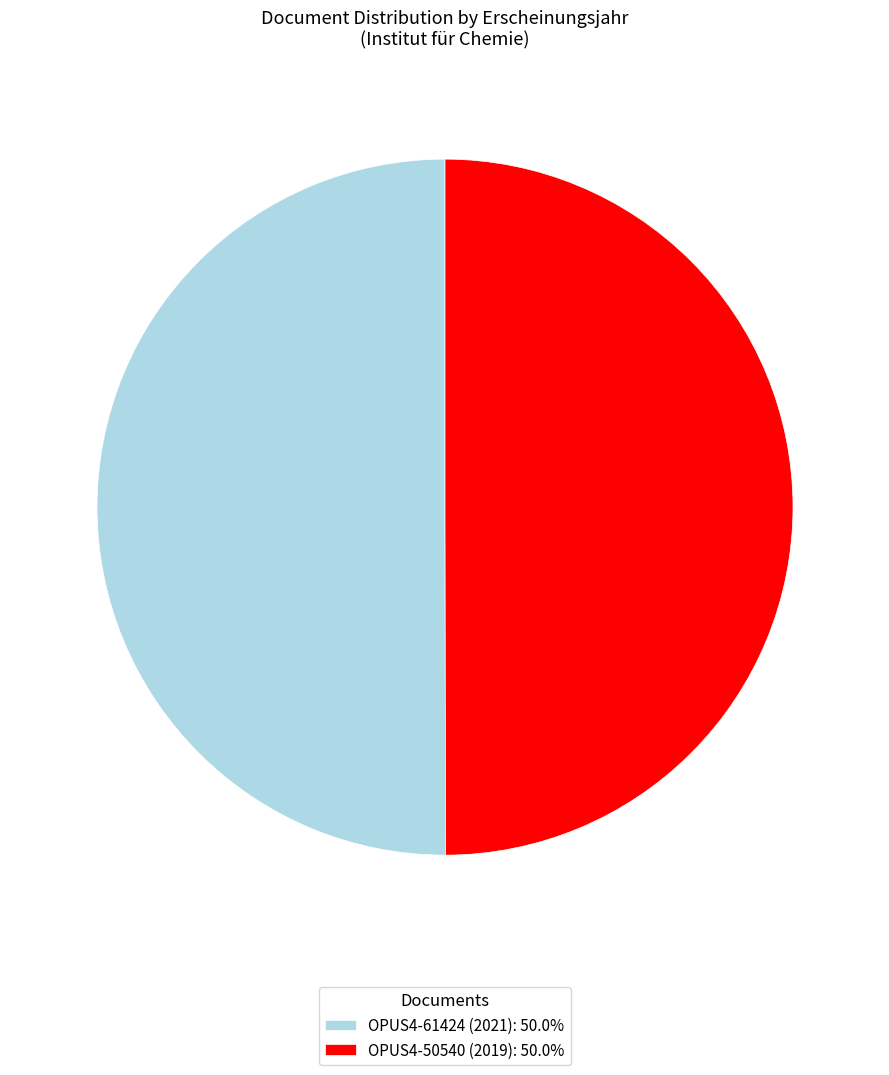

Approximately how many times larger is the value at OPUS4-50540 (2019): 50.0% compared to OPUS4-61424 (2021): 50.0%?

1.0